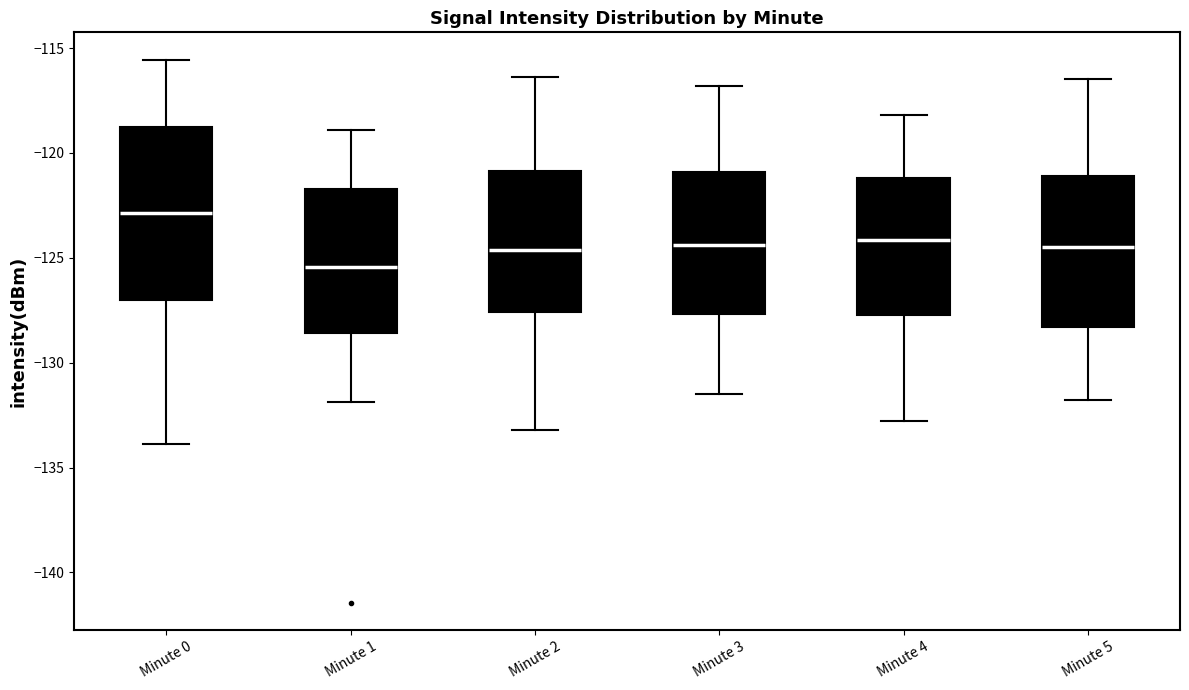

Where does the lower whisker of the box for Minute 0 end on the y-axis? The values are not printed on the chart, so give them approximately, as read against the axis.

-134.0